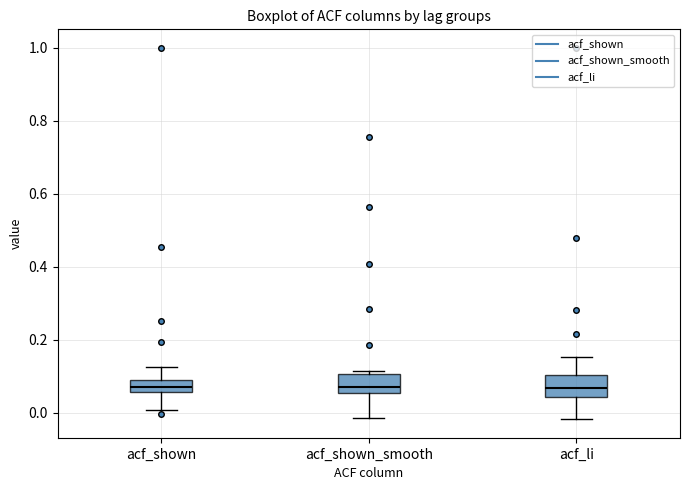

Where is the lower edge of the box for acf_li on the y-axis? The values are not printed on the chart, so give them approximately, as read against the axis.

0.04